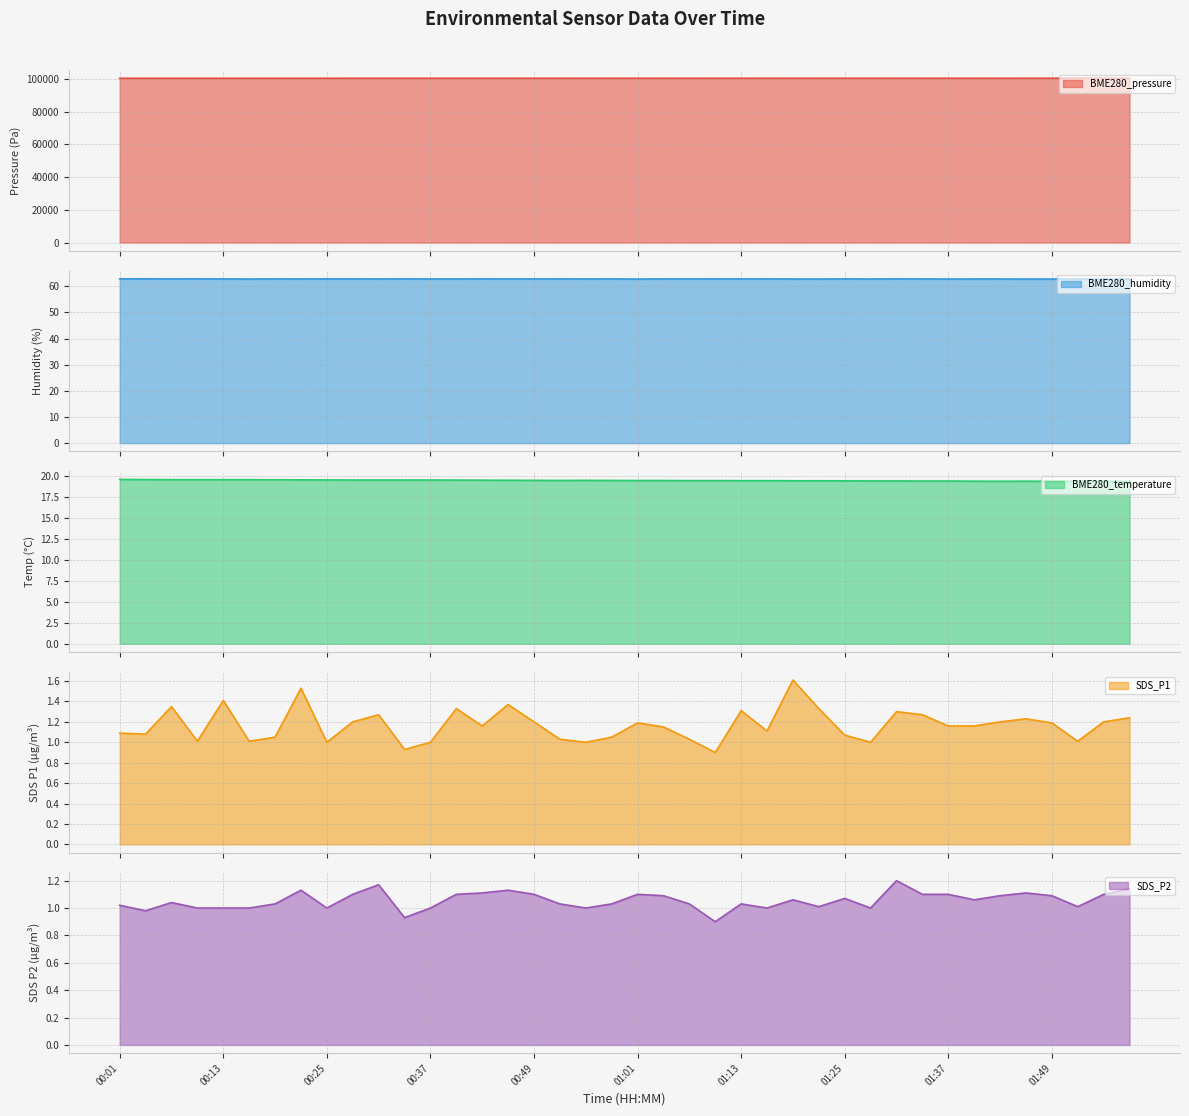

True or false: SDS_P2 and BME280_humidity intersect in this chart.

False